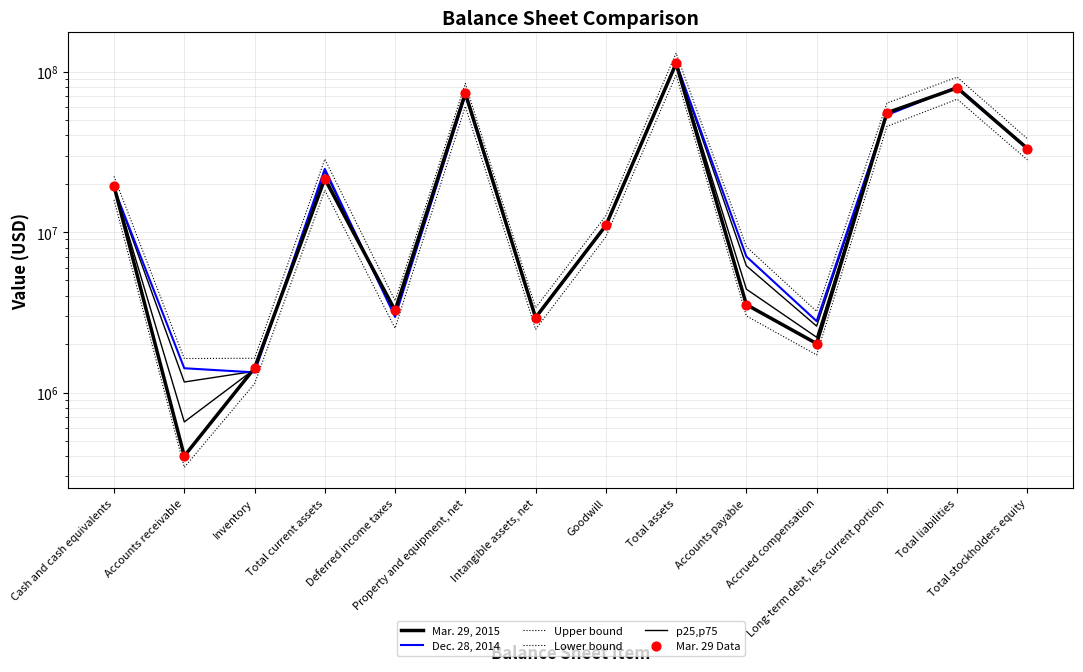

What are all the series names shown in the legend?

Mar. 29, 2015, Dec. 28, 2014, Upper bound, Lower bound, p25,p75, Mar. 29 Data